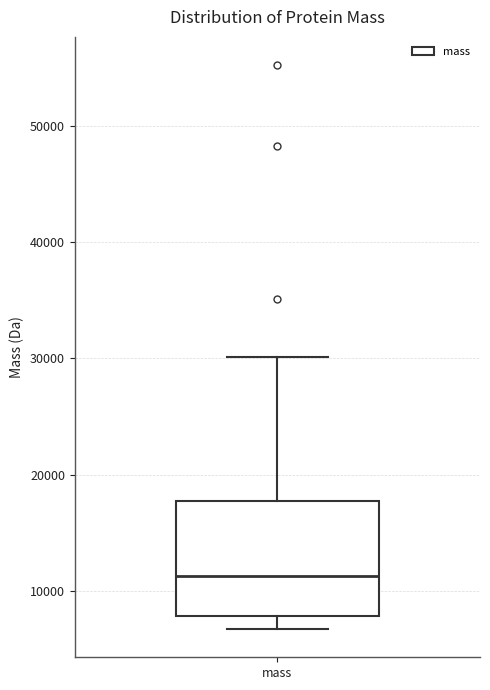

Where is the lower edge of the box for mass on the y-axis? The values are not printed on the chart, so give them approximately, as read against the axis.

8000